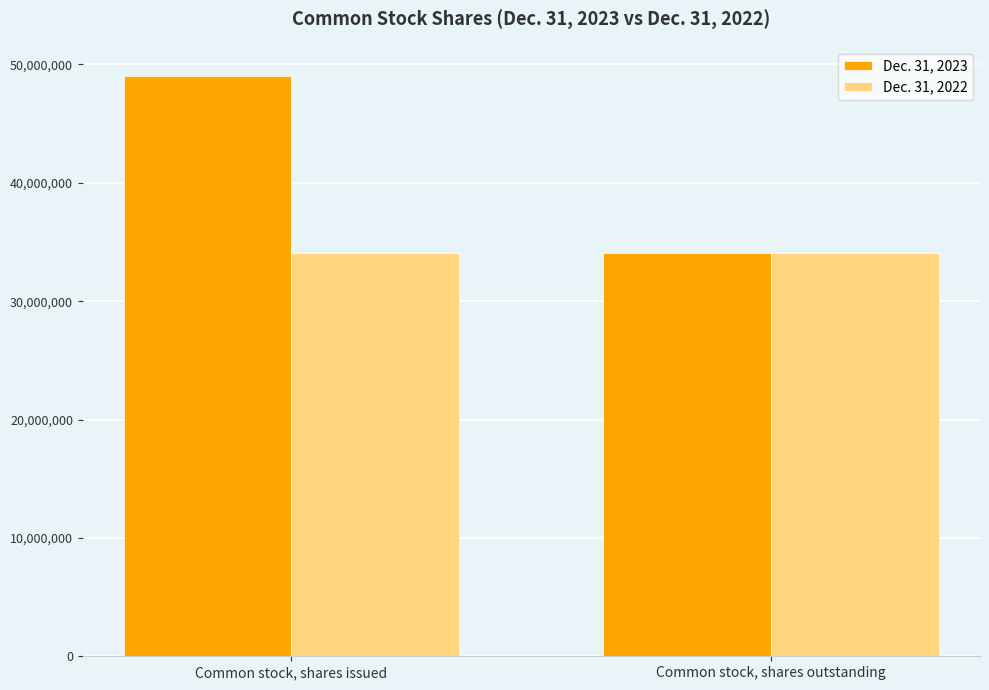

Does the chart contain stacked bars?

No